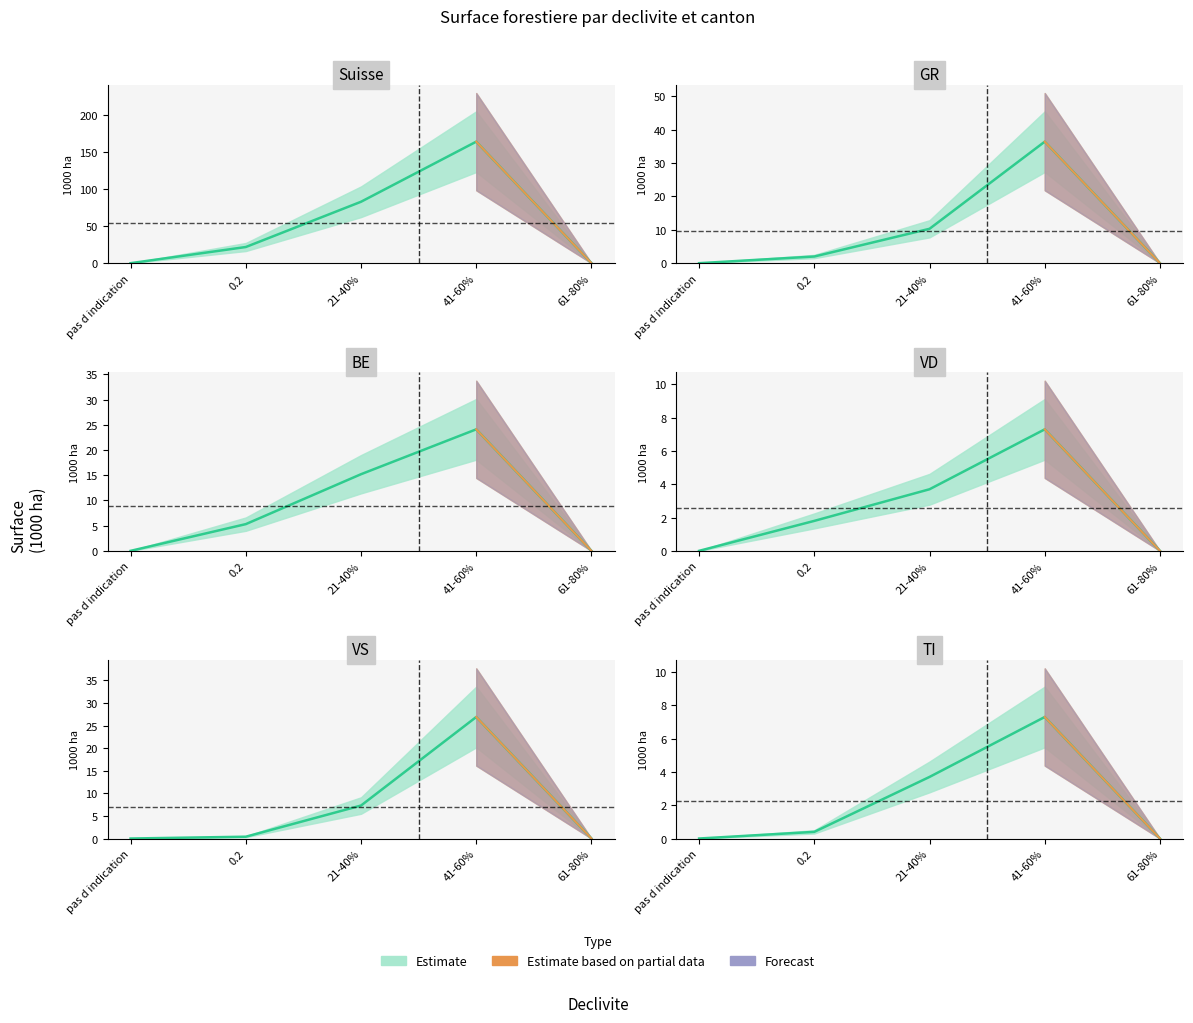

List the series in order of their peak value, lowest first.

VD, TI, BE, VS, GR, Suisse